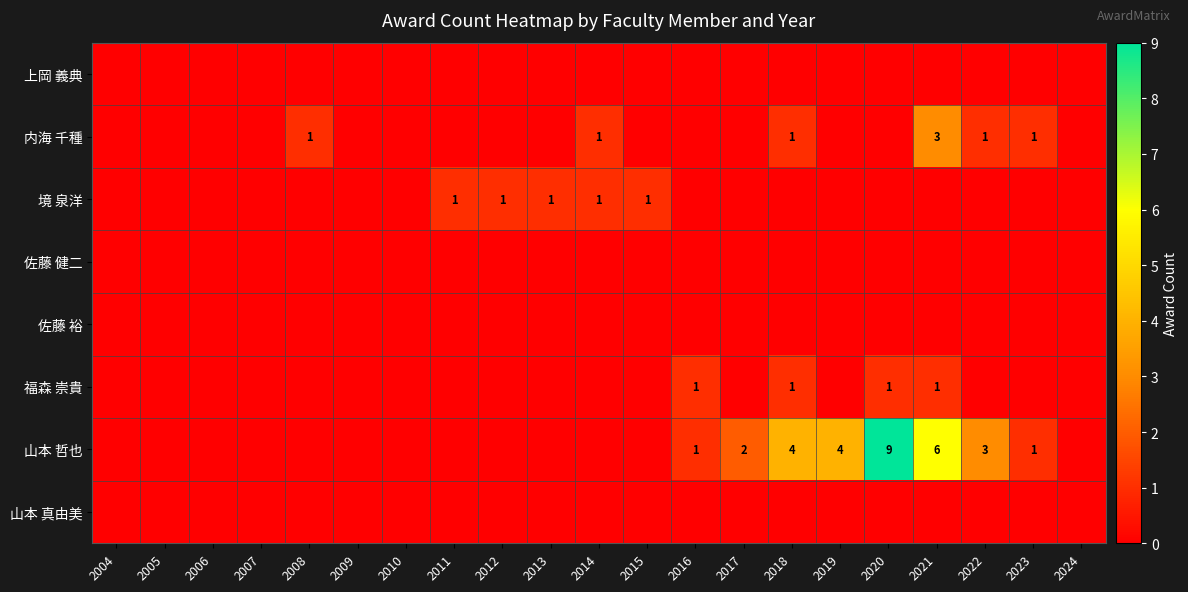

The 境 泉洋 series shows 0 at 2012. True or false?

False